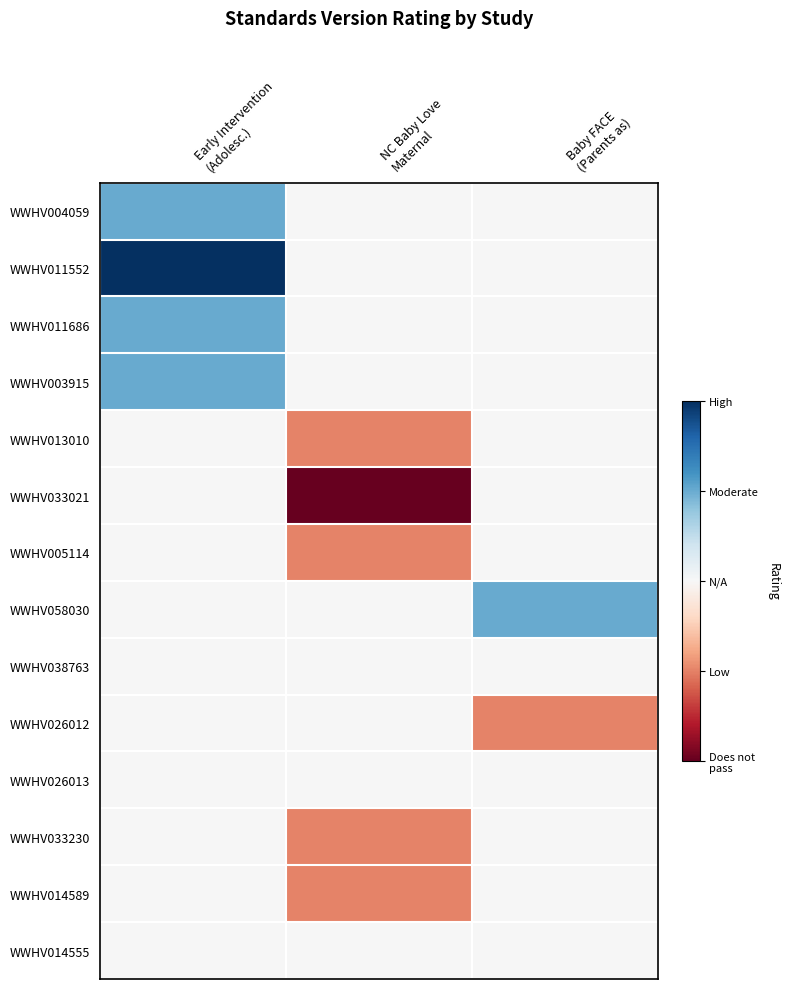

Reading left to right, extract all data points from this chart.

WWHV004059: Early Intervention
(Adolesc.)=1	NC Baby Love
Maternal=0	Baby FACE
(Parents as)=0
WWHV011552: Early Intervention
(Adolesc.)=2	NC Baby Love
Maternal=0	Baby FACE
(Parents as)=0
WWHV011686: Early Intervention
(Adolesc.)=1	NC Baby Love
Maternal=0	Baby FACE
(Parents as)=0
WWHV003915: Early Intervention
(Adolesc.)=1	NC Baby Love
Maternal=0	Baby FACE
(Parents as)=0
WWHV013010: Early Intervention
(Adolesc.)=0	NC Baby Love
Maternal=-1	Baby FACE
(Parents as)=0
WWHV033021: Early Intervention
(Adolesc.)=0	NC Baby Love
Maternal=-2	Baby FACE
(Parents as)=0
WWHV005114: Early Intervention
(Adolesc.)=0	NC Baby Love
Maternal=-1	Baby FACE
(Parents as)=0
WWHV058030: Early Intervention
(Adolesc.)=0	NC Baby Love
Maternal=0	Baby FACE
(Parents as)=1
WWHV038763: Early Intervention
(Adolesc.)=0	NC Baby Love
Maternal=0	Baby FACE
(Parents as)=0
WWHV026012: Early Intervention
(Adolesc.)=0	NC Baby Love
Maternal=0	Baby FACE
(Parents as)=-1
WWHV026013: Early Intervention
(Adolesc.)=0	NC Baby Love
Maternal=0	Baby FACE
(Parents as)=0
WWHV033230: Early Intervention
(Adolesc.)=0	NC Baby Love
Maternal=-1	Baby FACE
(Parents as)=0
WWHV014589: Early Intervention
(Adolesc.)=0	NC Baby Love
Maternal=-1	Baby FACE
(Parents as)=0
WWHV014555: Early Intervention
(Adolesc.)=0	NC Baby Love
Maternal=0	Baby FACE
(Parents as)=0